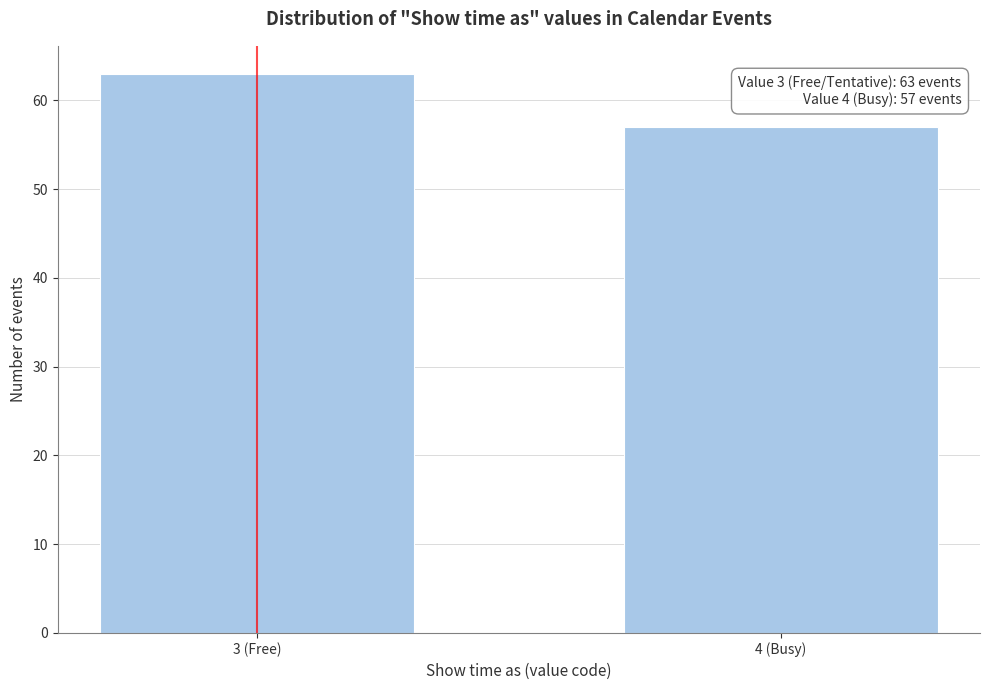

Reading right to left, list all the values displayed in this chart.

4 (Busy)=57	3 (Free)=63